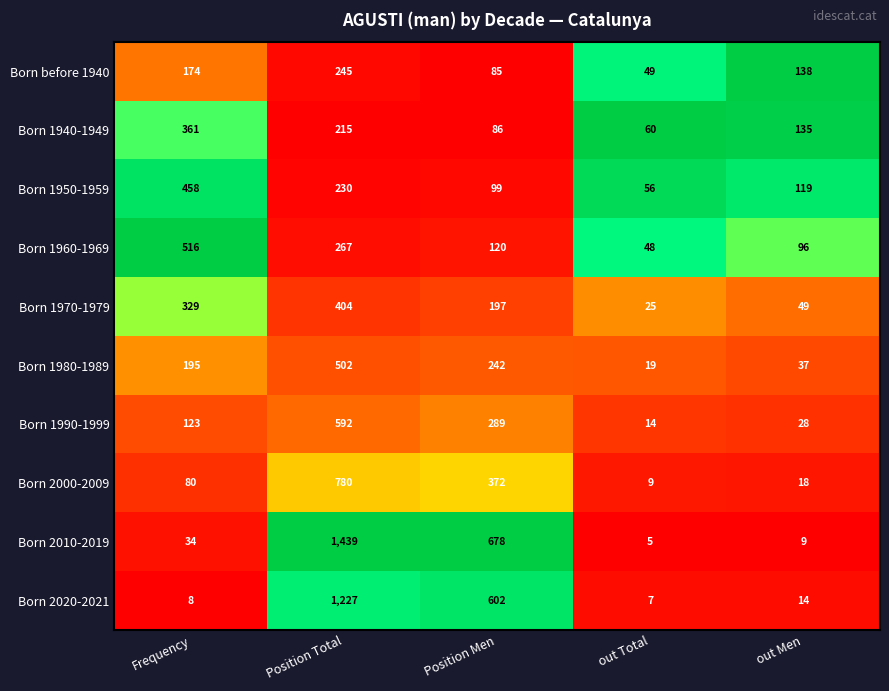

Where does the Born before 1940 series first go above 138?

Frequency